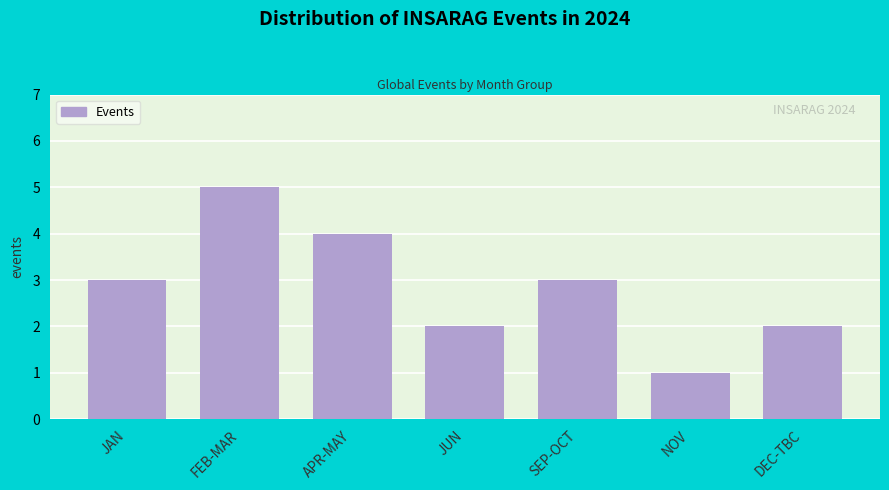

Reading left to right, transcribe all the data shown in this chart.

JAN=3	FEB-MAR=5	APR-MAY=4	JUN=2	SEP-OCT=3	NOV=1	DEC-TBC=2